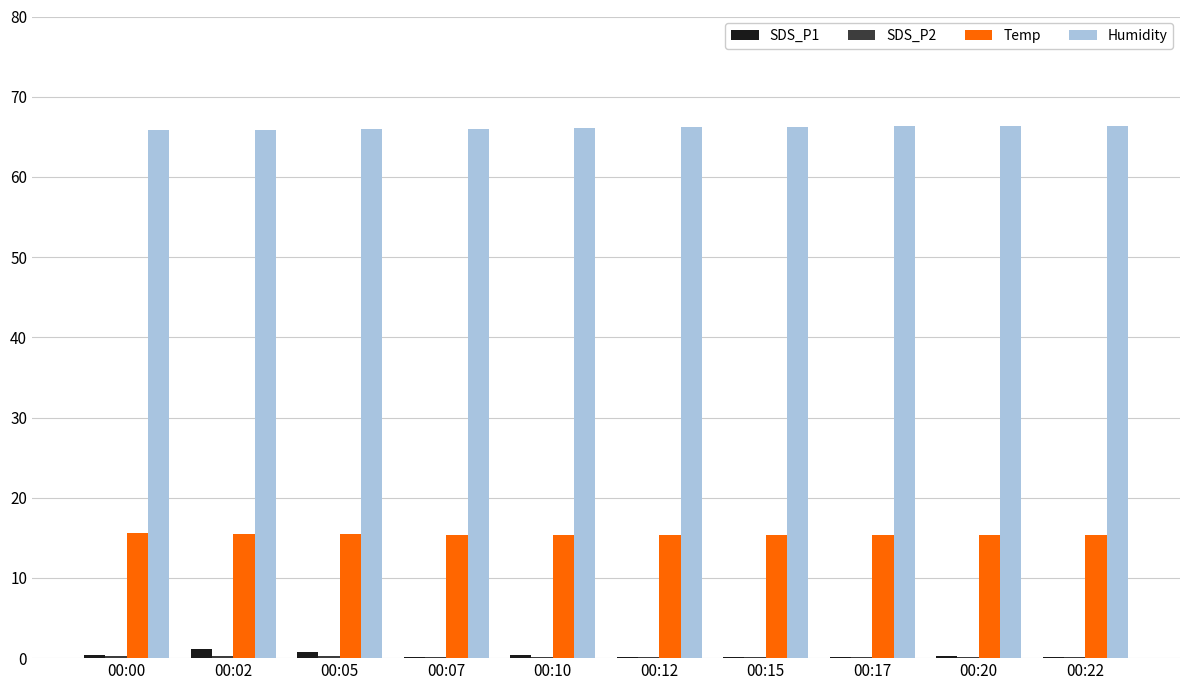

How many groups of bars are there?

10